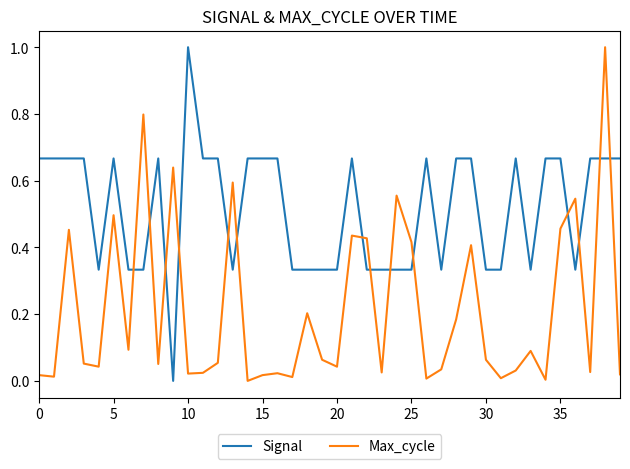

After their last crossing, which series has the higher values: Max_cycle or Signal?

Signal